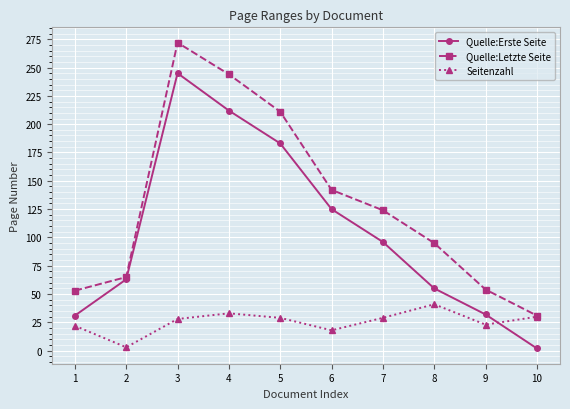

Is it true that Quelle:Erste Seite equals 84 at 3?

False